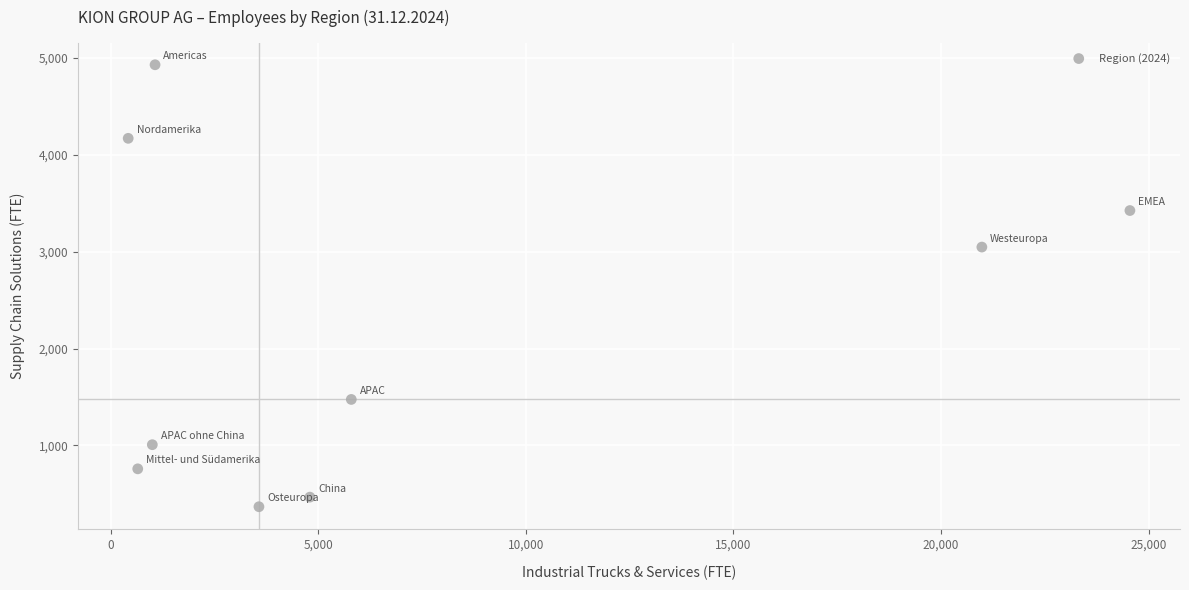

What is the average X value?

6979